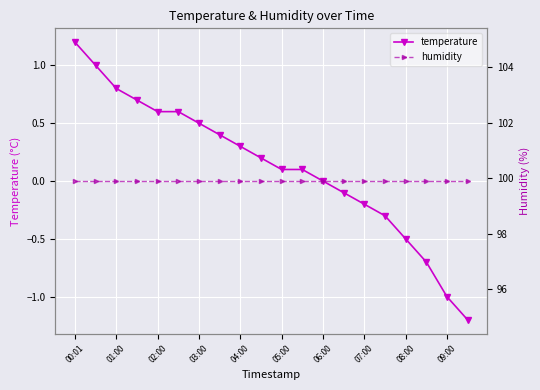

The value of temperature at 09:00 is -1.0. True or false?

True